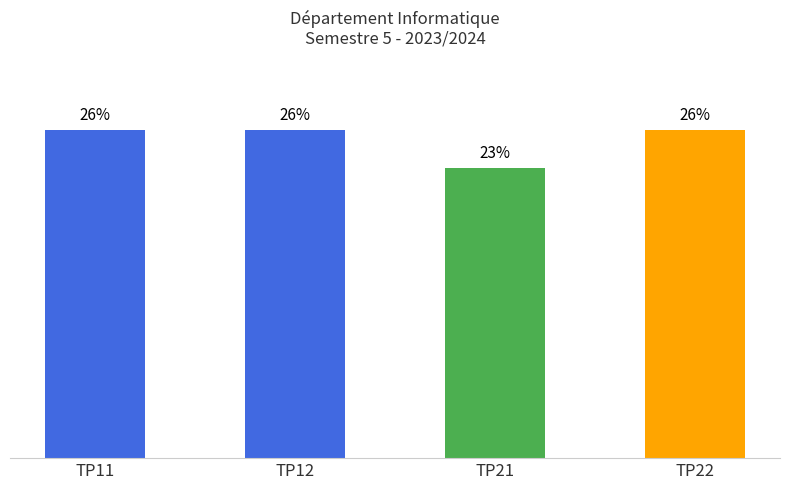

At which label is the value closest to 24?

TP21